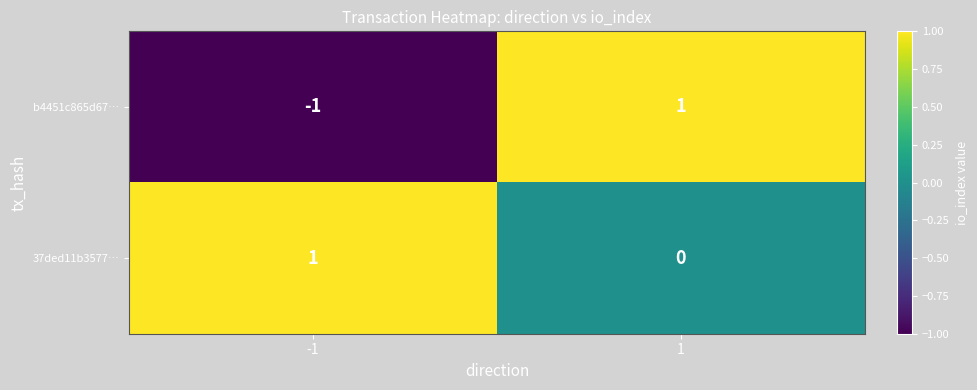

Between -1 and 1, which series saw the biggest shift?

b4451c865d67…